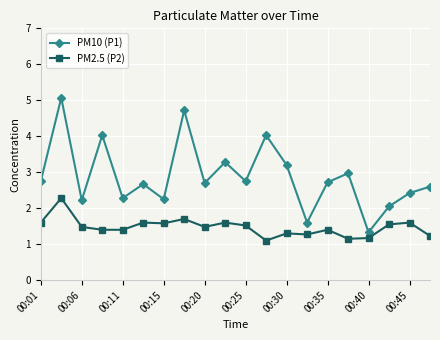

What is the value of the PM2.5 (P2) point at the 3rd from the left?

1.5